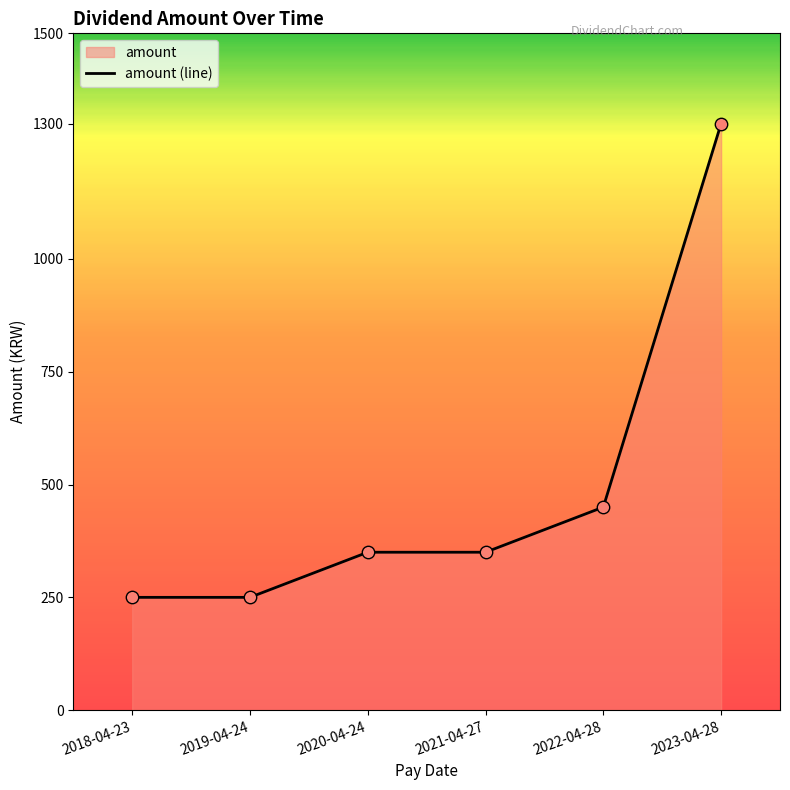

What is the change in value from 2018-04-23 to 2020-04-24?

+100